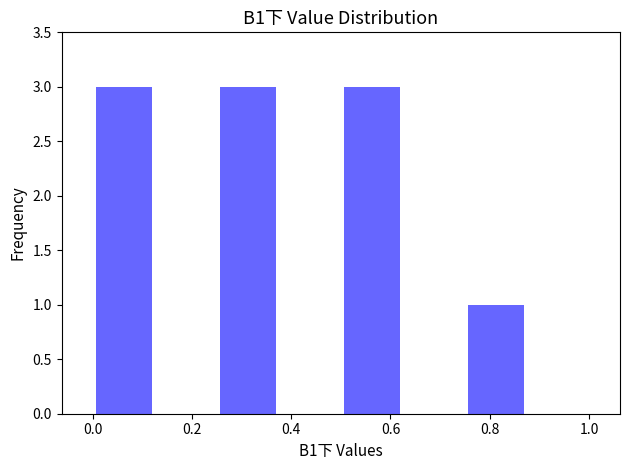

Reading left to right, list every bar in this chart as the range it spans on the x-axis followed by its height. Neither the bar edges nor the heights are printed on the chart, so give them approximately, as read against the axes.

0.000 to 0.125: 3
0.125 to 0.250: 0
0.250 to 0.375: 3
0.375 to 0.500: 0
0.500 to 0.625: 3
0.625 to 0.750: 0
0.750 to 0.875: 1
0.875 to 1.000: 0